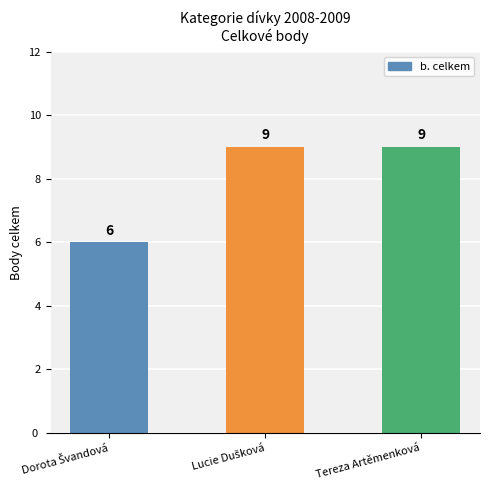

What is the label of the 3rd bar from the left?

Tereza Artěmenková